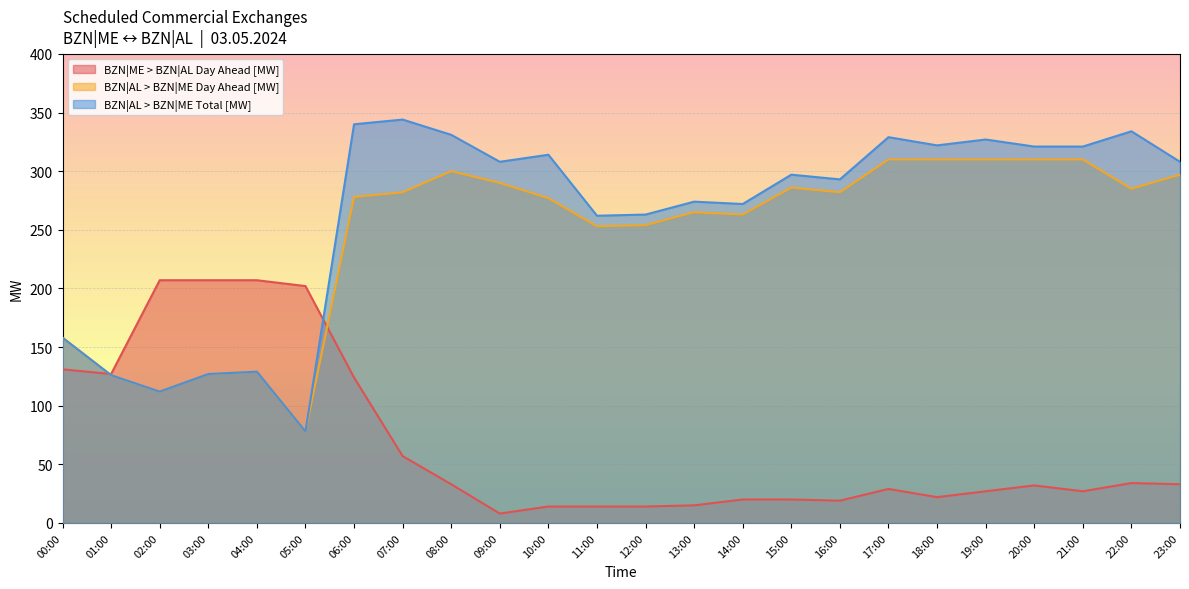

Which series changed the most between 11:00 and 14:00?

BZN|AL > BZN|ME Day Ahead [MW]